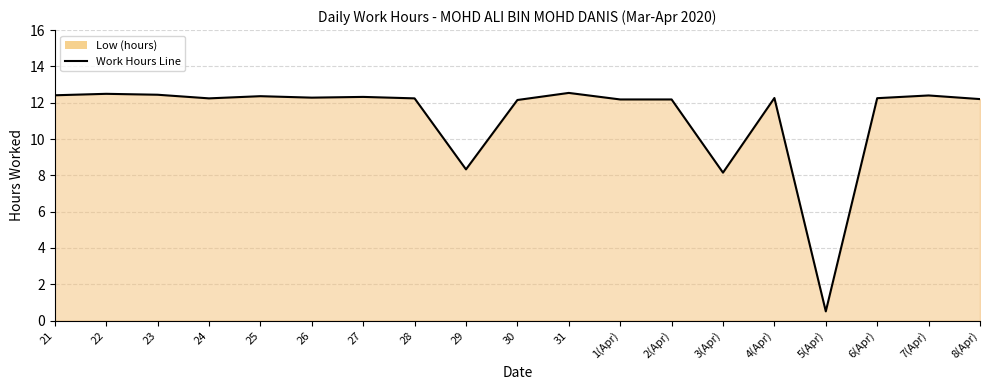

What is the average value?

11.3